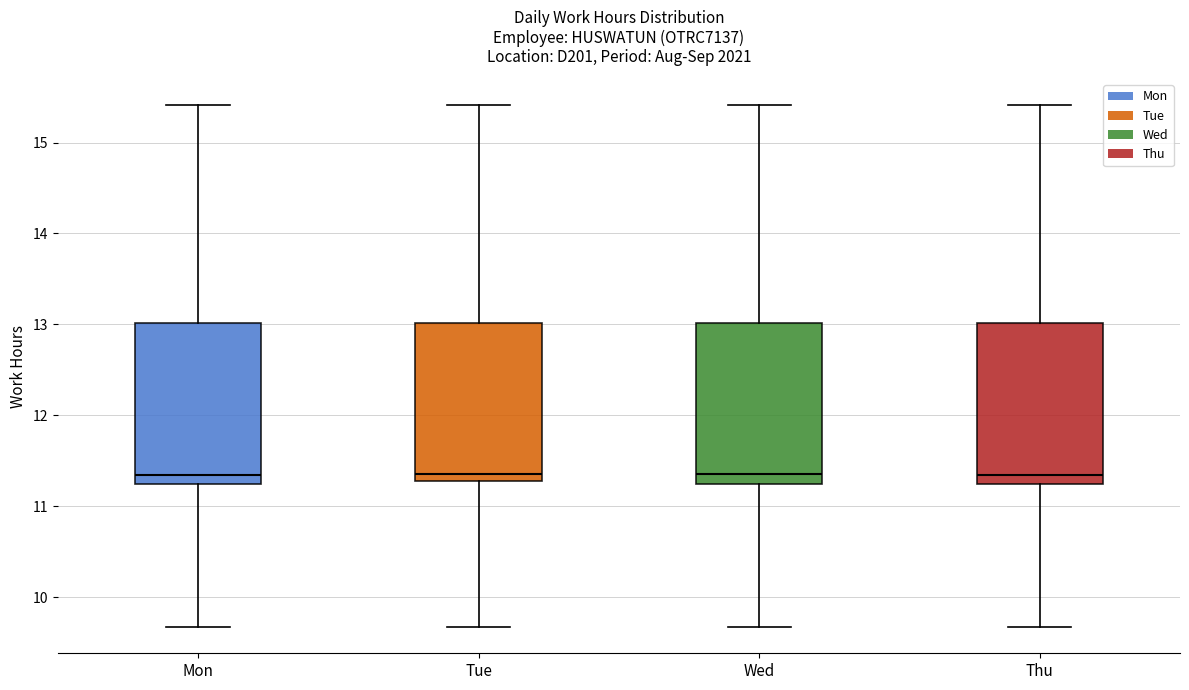

Reading left to right, transcribe this box plot: for each box, give where its median line is, the range the box spans, and where its two whiskers end, as read against the y-axis. The values are not printed on the chart, so give them approximately, as read against the axis.

Mon: median 11.3, box 11.2 to 13.0, whiskers 9.7 to 15.4
Tue: median 11.4, box 11.3 to 13.0, whiskers 9.7 to 15.4
Wed: median 11.4, box 11.2 to 13.0, whiskers 9.7 to 15.4
Thu: median 11.3, box 11.2 to 13.0, whiskers 9.7 to 15.4